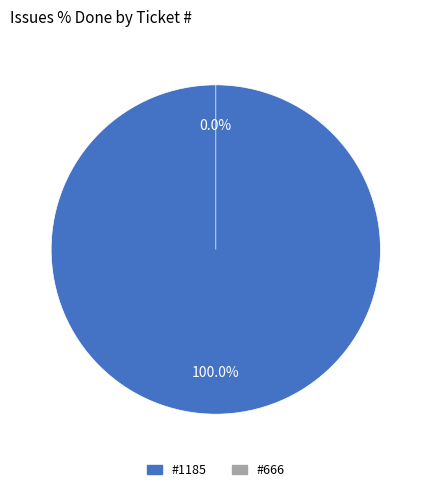

How many segments does this pie chart have?

2